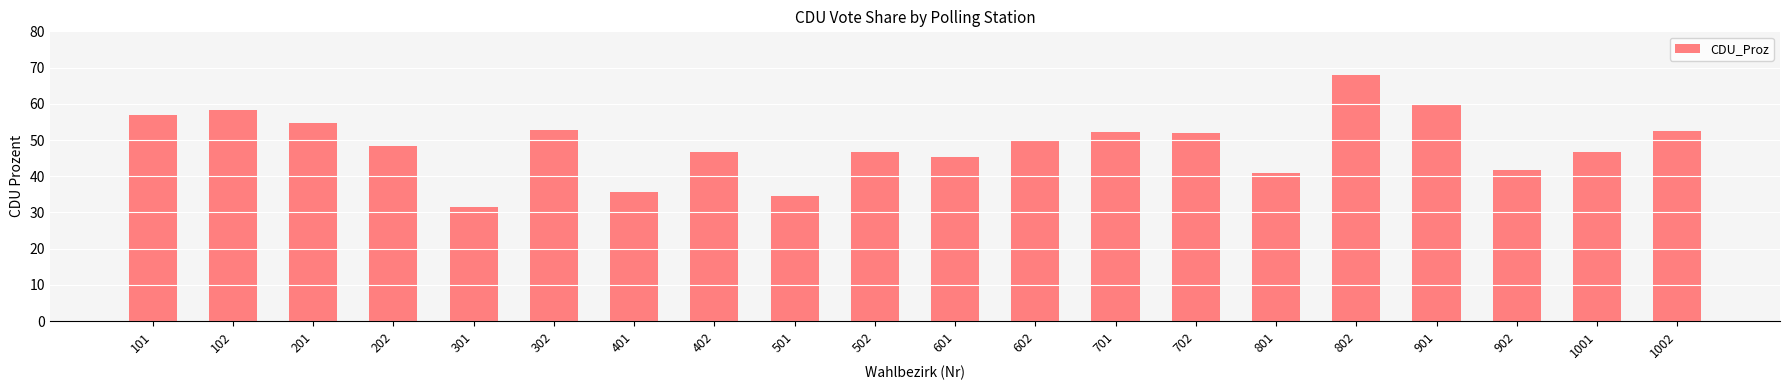

The value at 502 is 75.3. True or false?

False